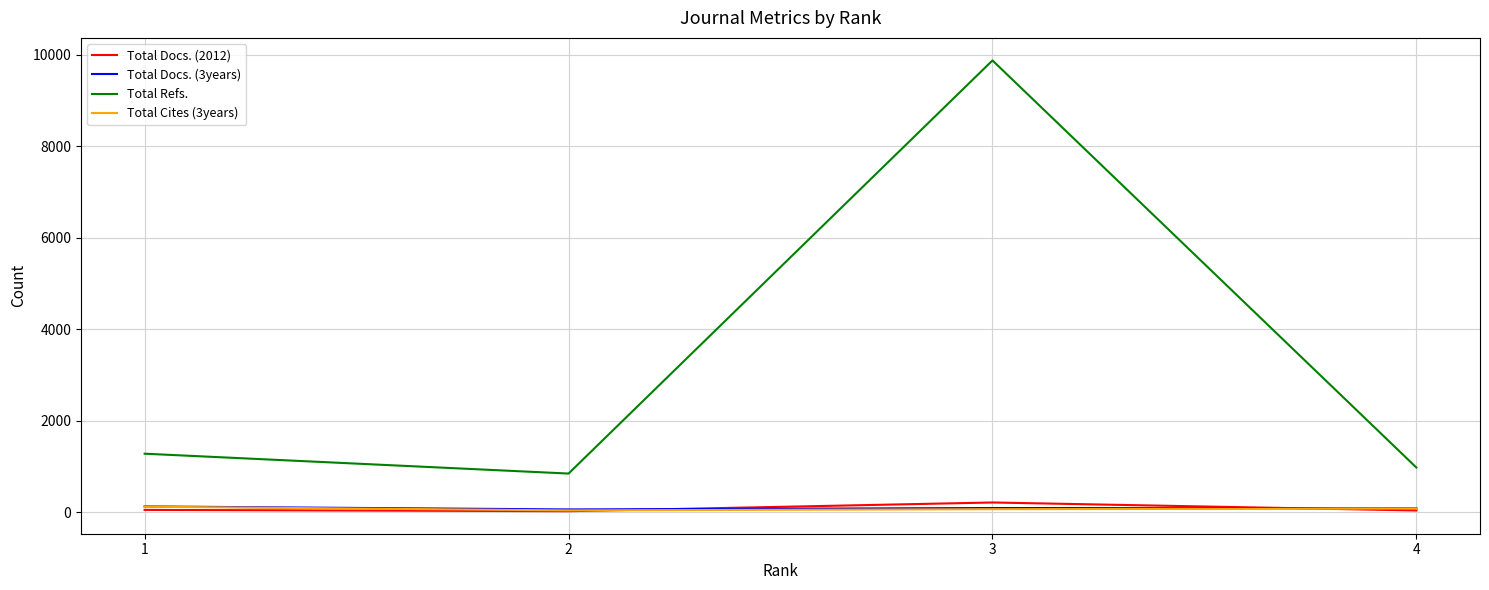

True or false: Total Docs. (3years) has a value of 85 at 4.

True